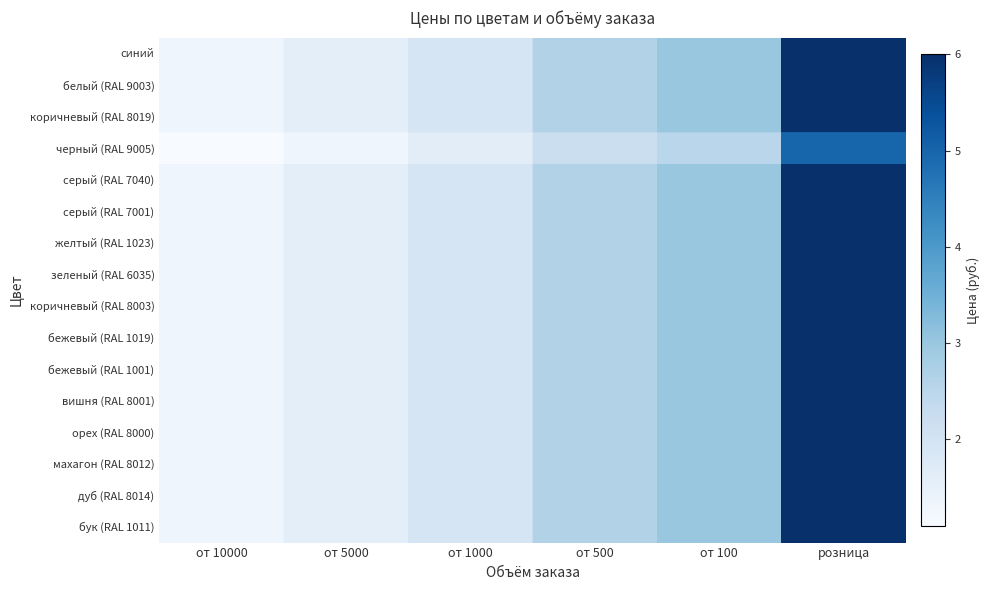

At which category is the sum across all series the highest?

розница